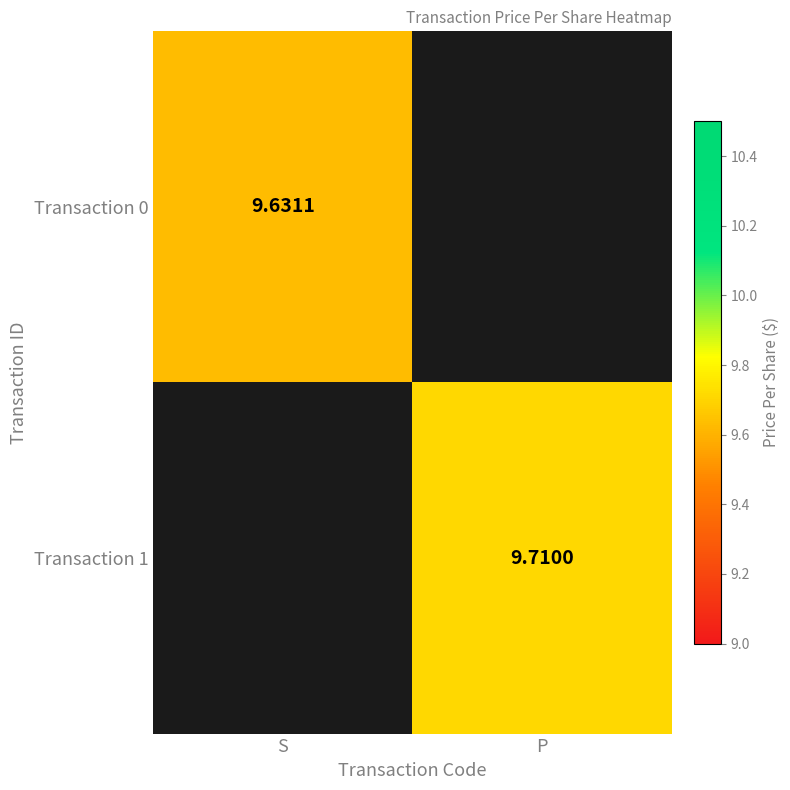

What is the average value of the Transaction 0 series?

4.8